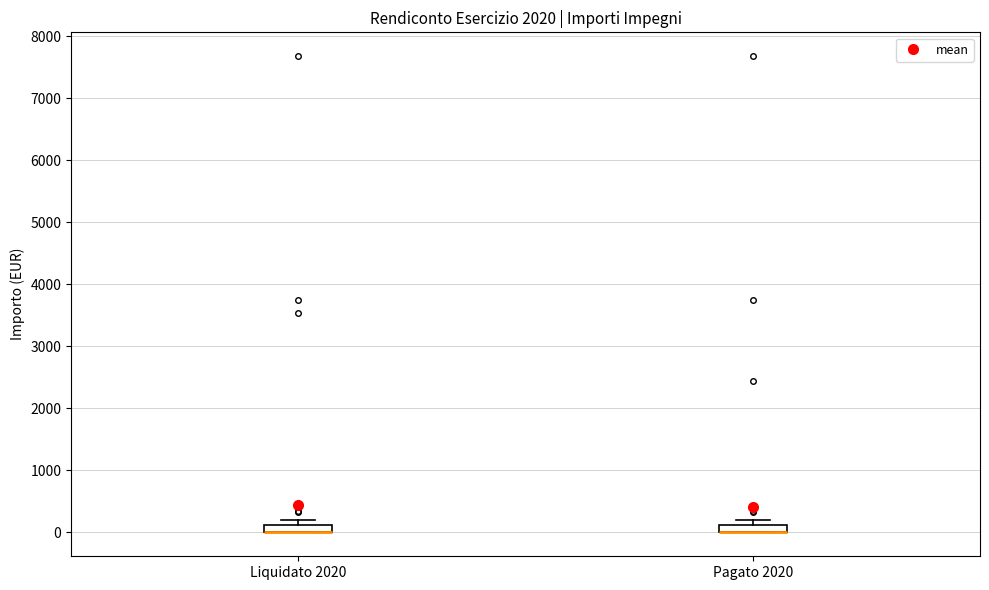

Where is the upper edge of the box for Pagato 2020 on the y-axis? The values are not printed on the chart, so give them approximately, as read against the axis.

100